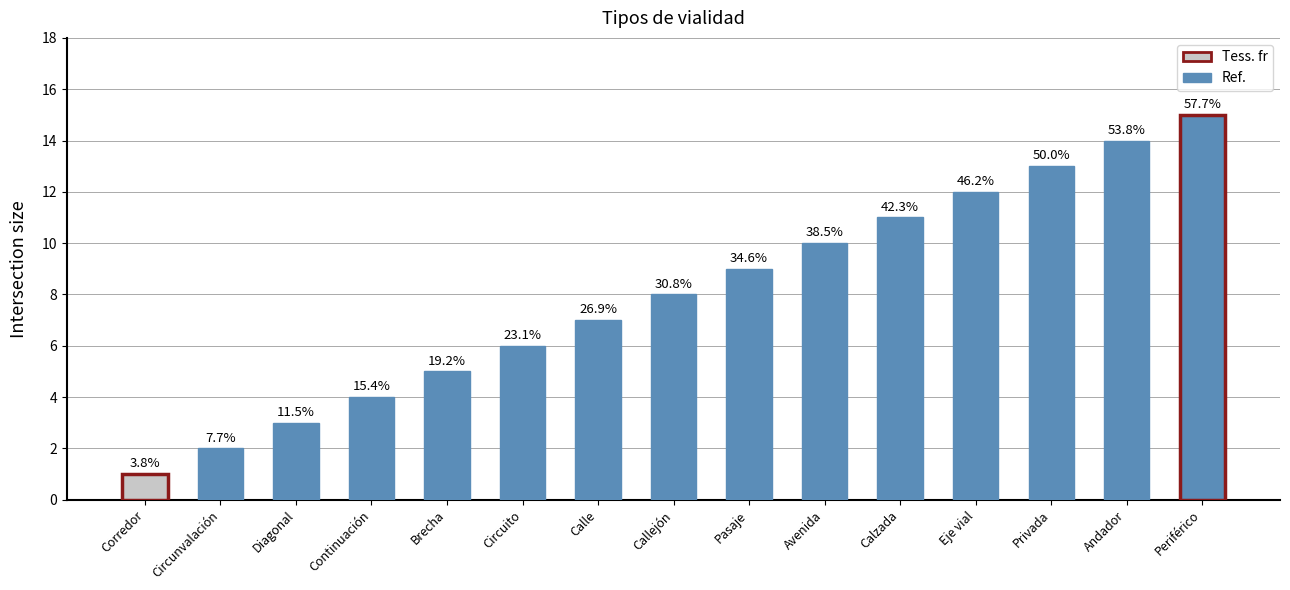

At which category does the chart reach its minimum across all series?

Corredor